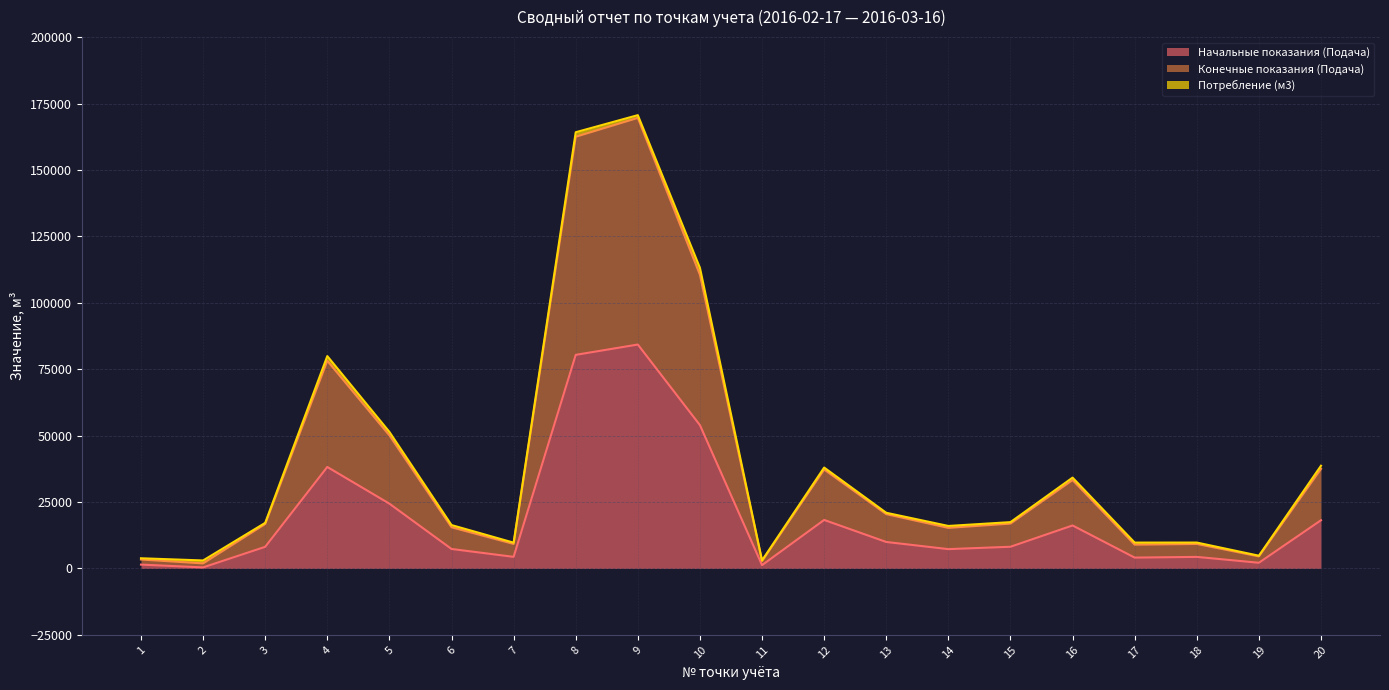

Does the chart display data point markers on the line(s)?

No